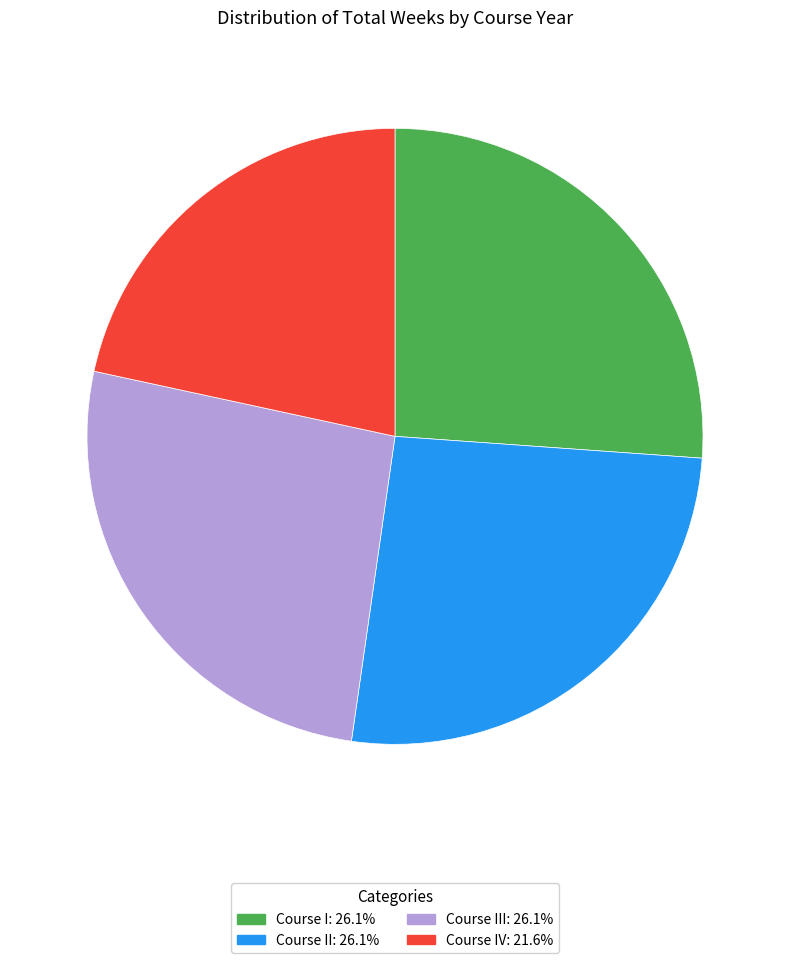

Is there any slice that represents more than half of the pie?

No